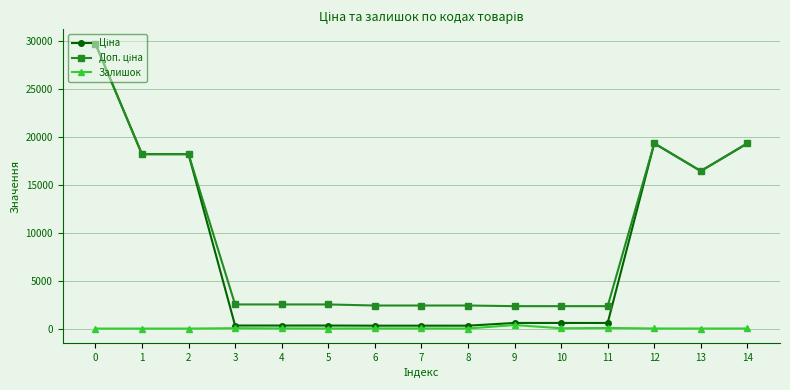

Does the chart display data point markers on the line(s)?

Yes